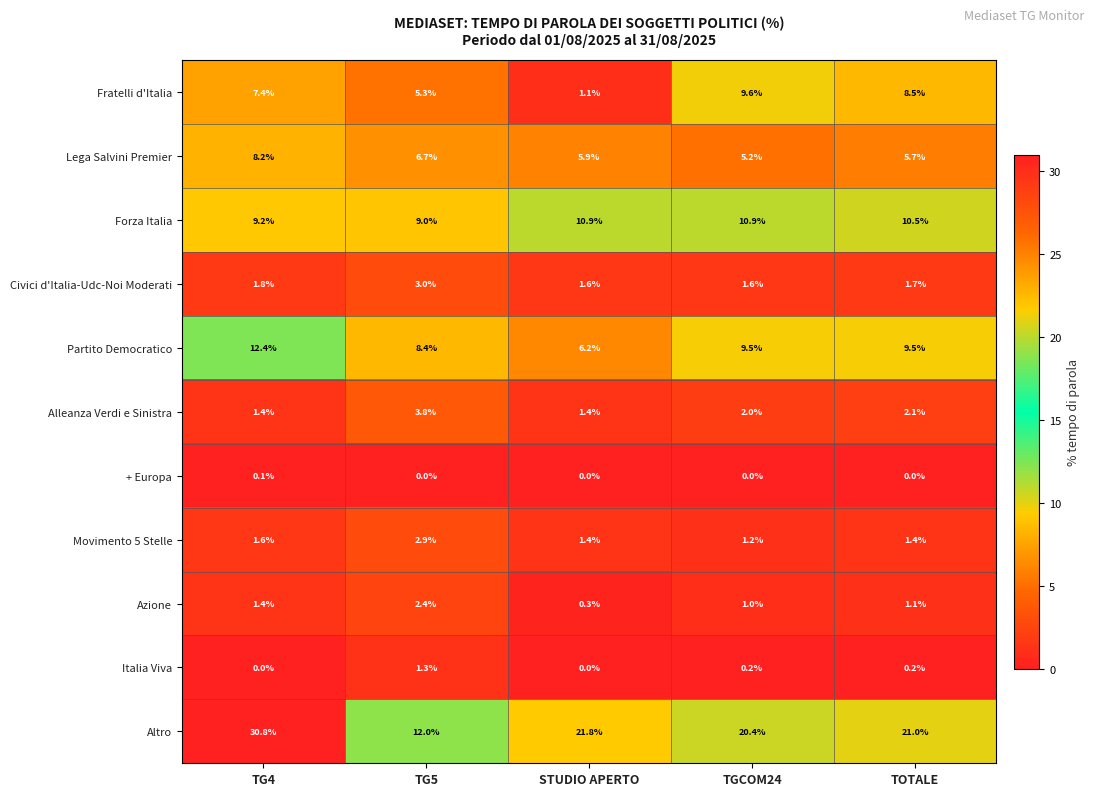

What is the difference between the maximum and minimum values in the Movimento 5 Stelle series?

1.7